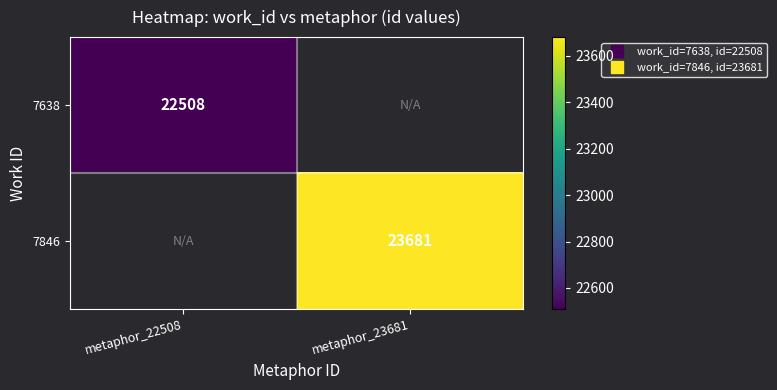

How many series are shown in this chart?

2